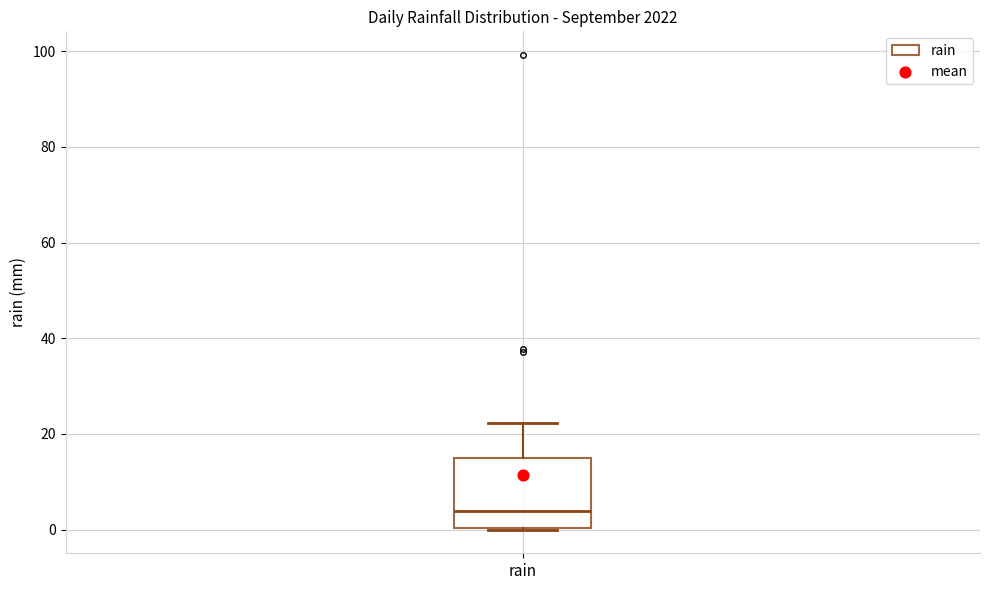

Transcribe this box plot: give where the median line is, the range the box spans, and where the two whiskers end, as read against the y-axis. The values are not printed on the chart, so give them approximately, as read against the axis.

median 4, box 0 to 14, whiskers 0 to 22